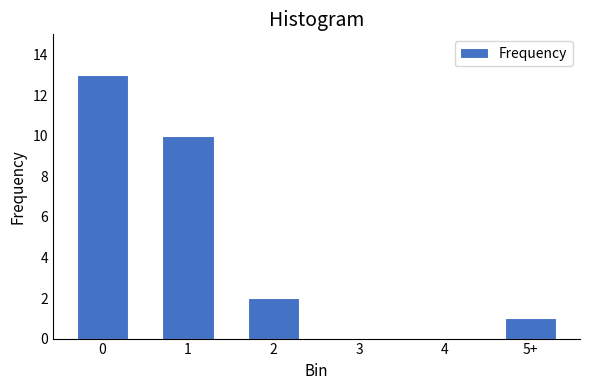

Reading left to right, extract all data points from this chart.

0=13	1=10	2=2	3=0	4=0	5+=1